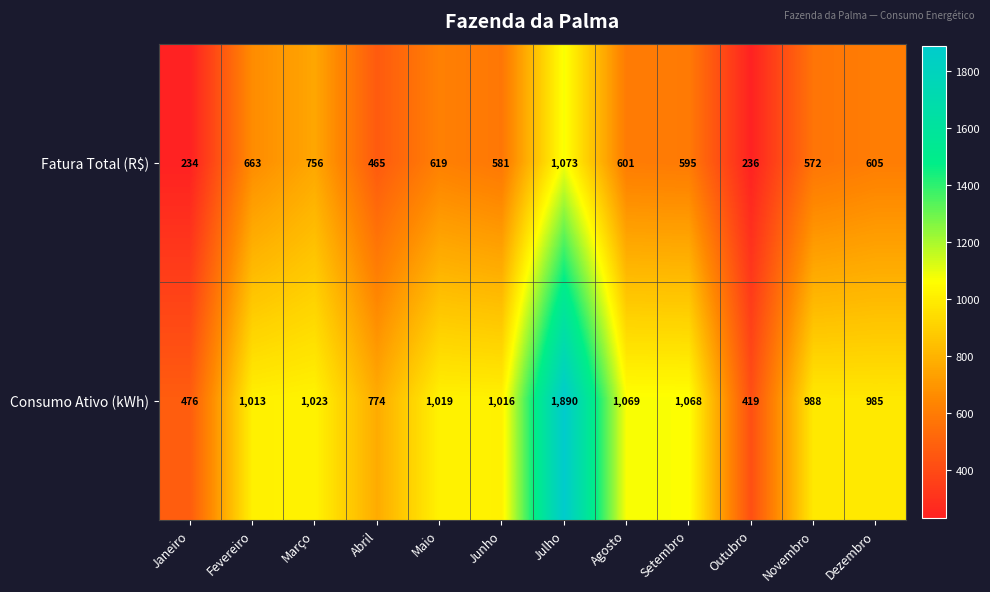

What is the total value across all series at Novembro?

1560